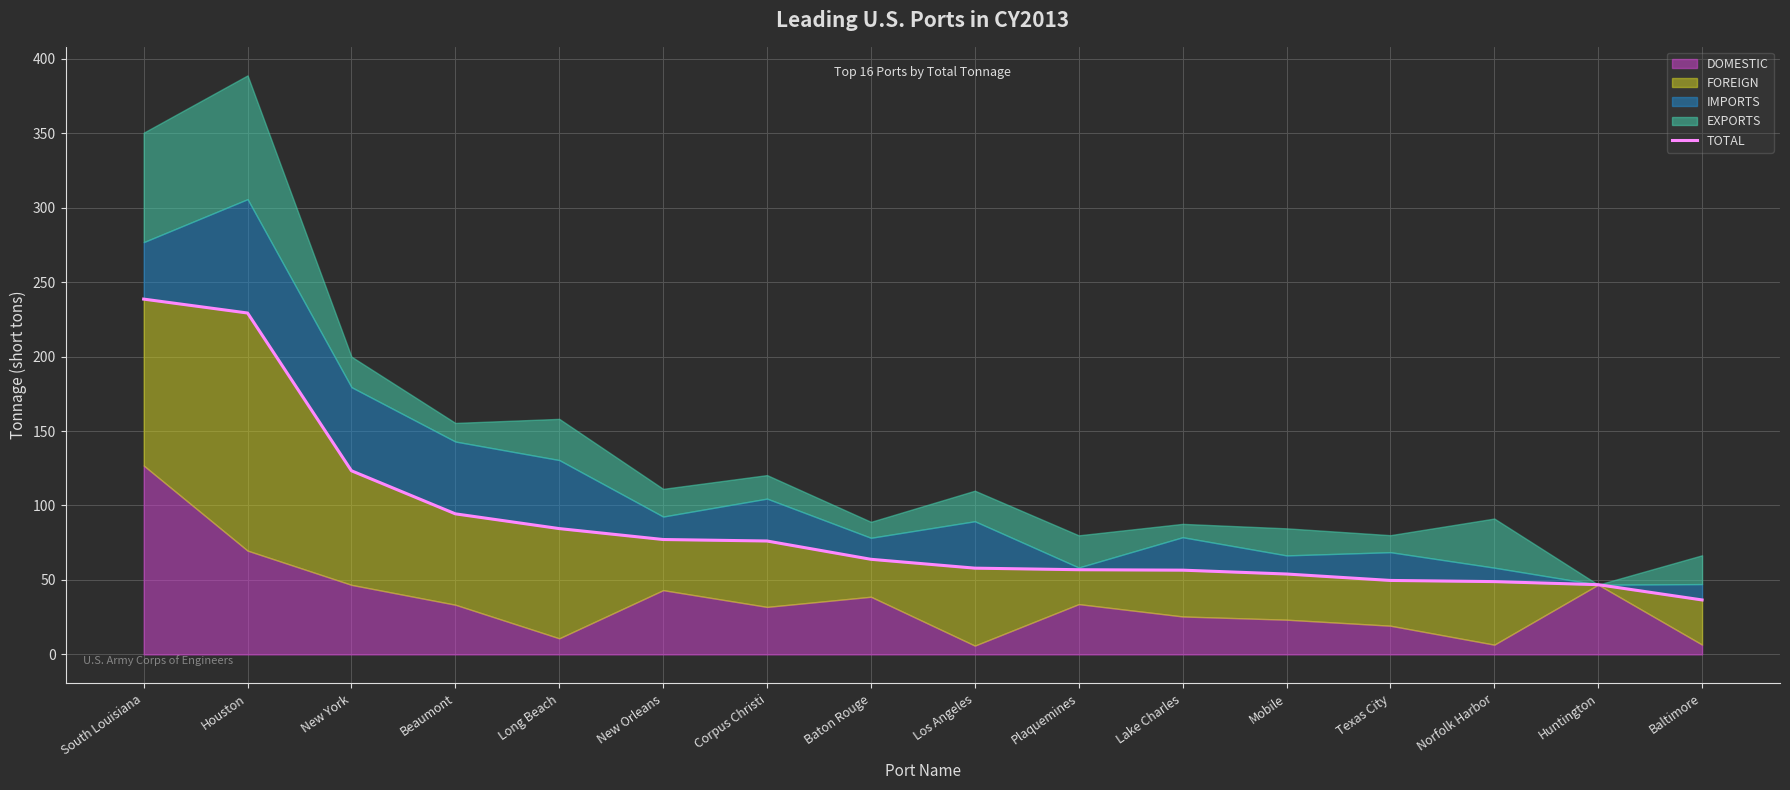

How many values exceed 63?

8